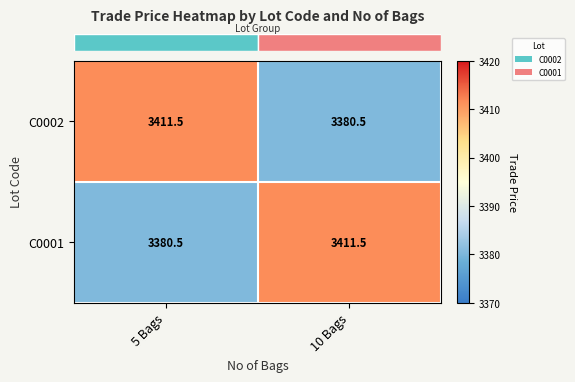

What is the difference between the highest and lowest values at 5 Bags?

31.0